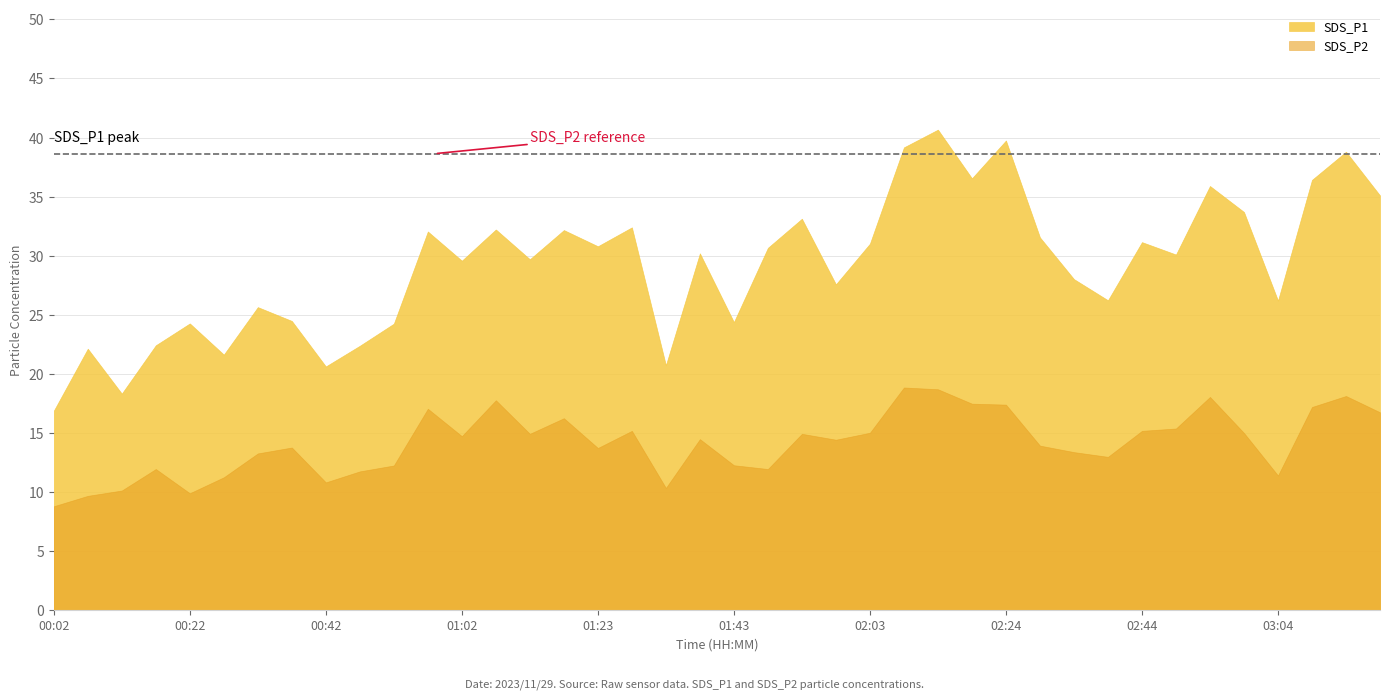

What is the lowest value of the SDS_P1 series?

16.9